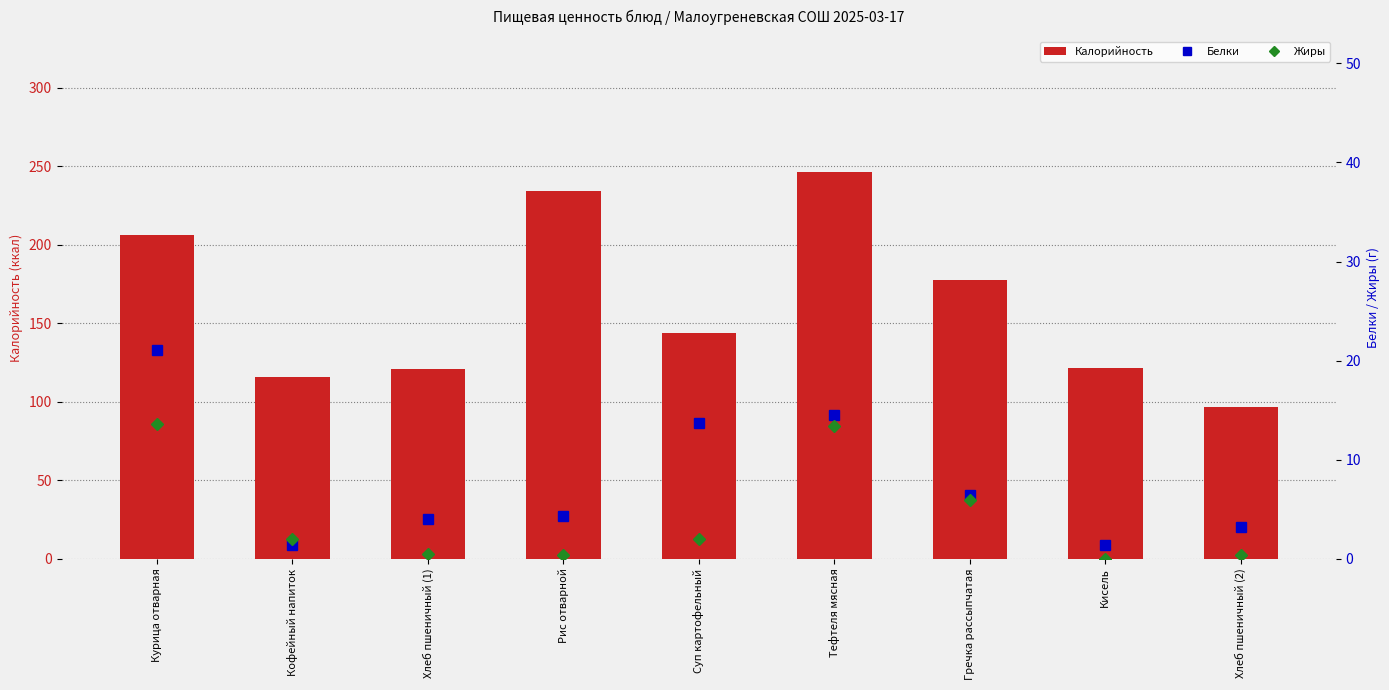

Which series has the largest total across all categories?

Калорийность